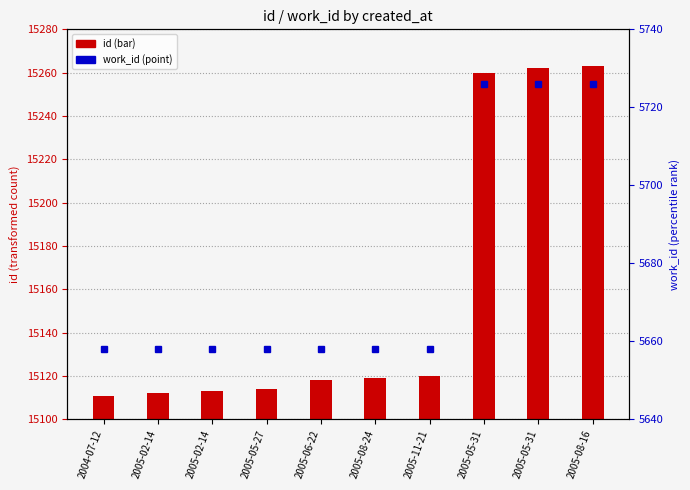

What is the total value across all series at 2004-07-12?

20769